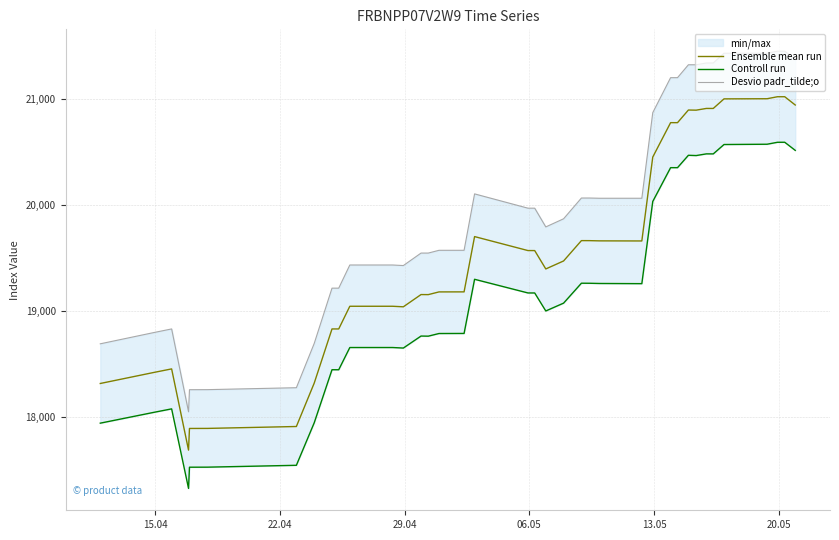

Which series has the widest spread of values?

Desvio padr_tilde;o